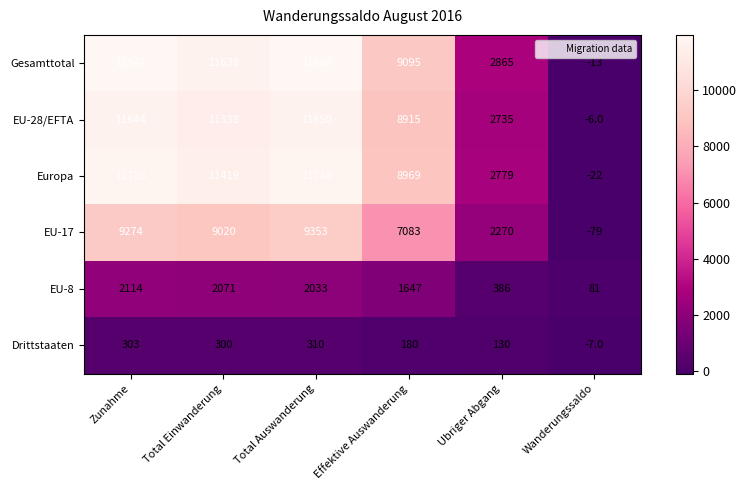

What is the sum of the EU-17 values at Wanderungssaldo and Total Einwanderung?

8941